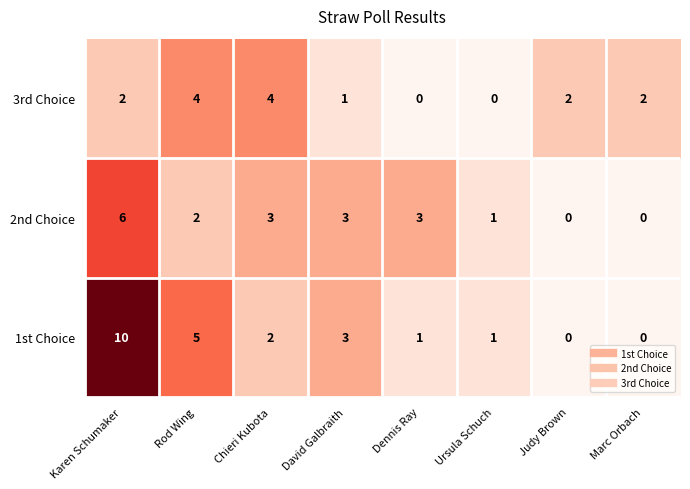

What is the total value across all series at Ursula Schuch?

2